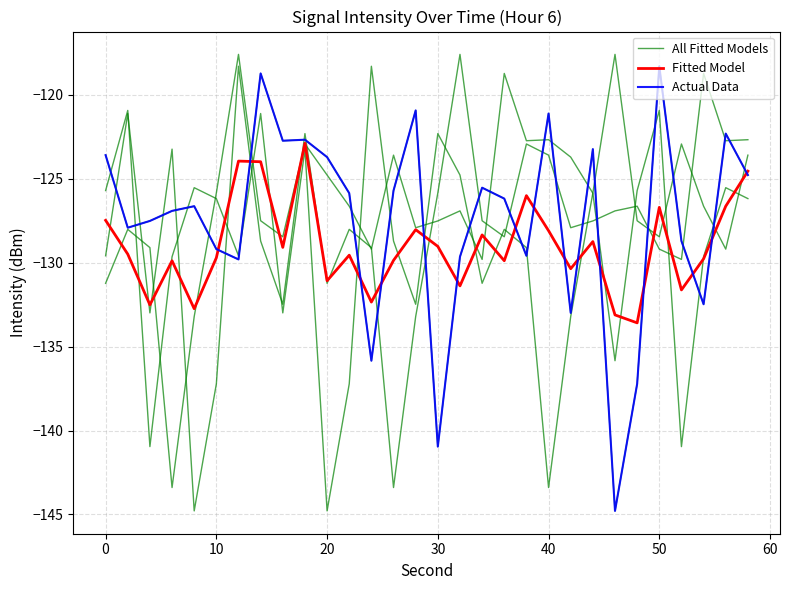

What is the smallest value displayed?

-144.8